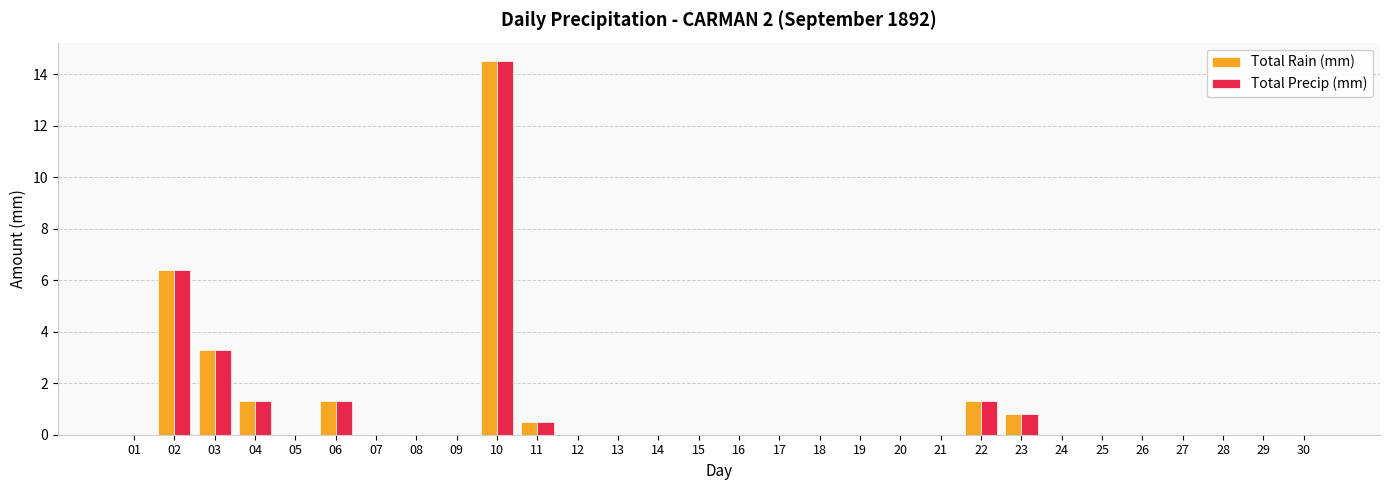

What is the average value of the Total Rain (mm) series?

1.0